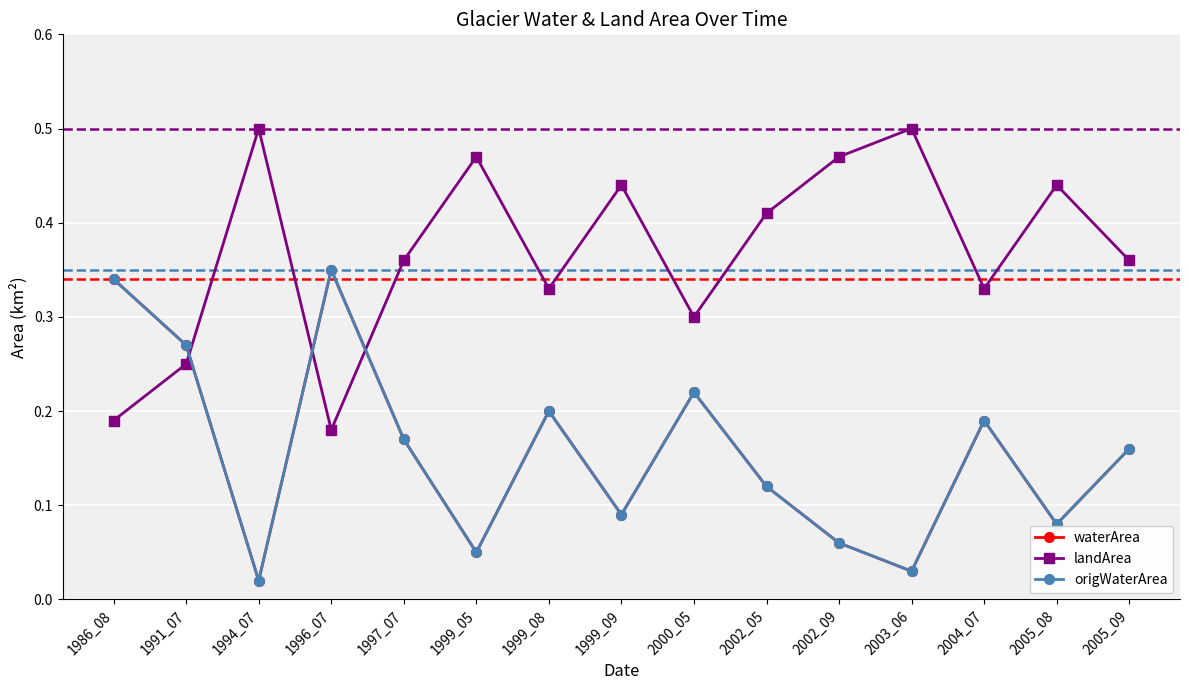

Does the chart have visible grid lines?

Yes